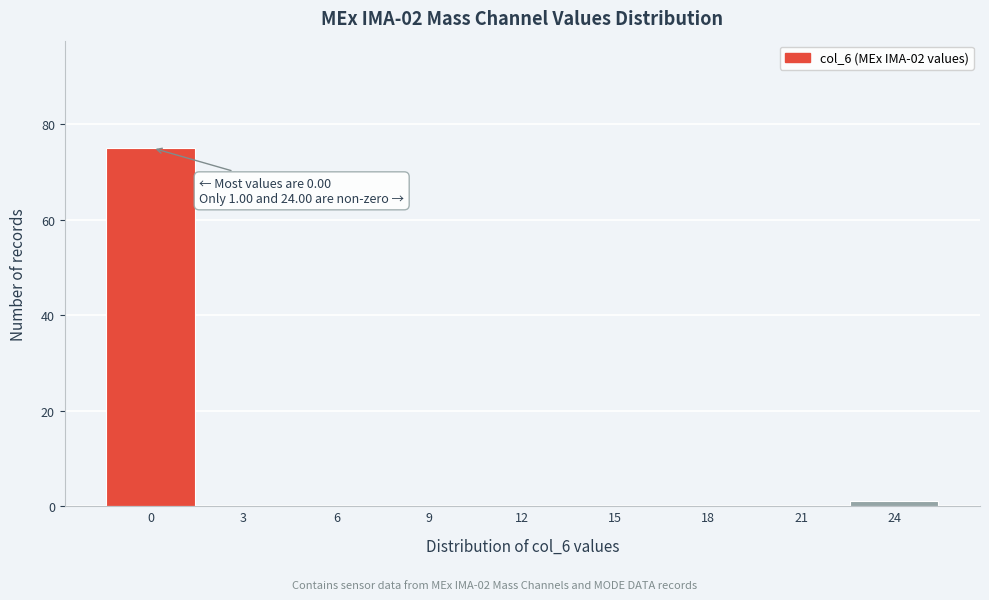

Reading left to right, list all the values displayed in this chart.

0=75	3=0	6=0	9=0	12=0	15=0	18=0	21=0	24=1